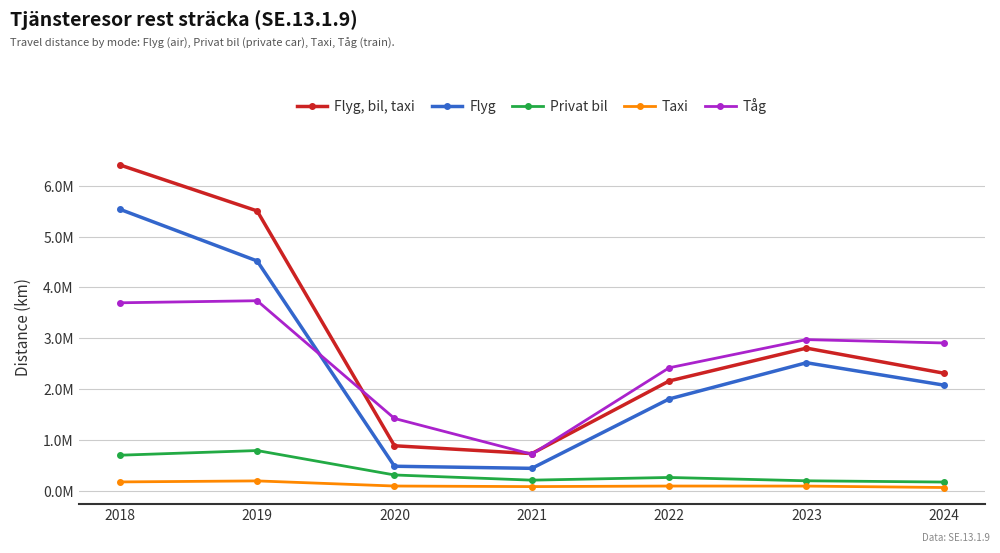

What is the difference between the highest and lowest values at 2024?

2842917.7